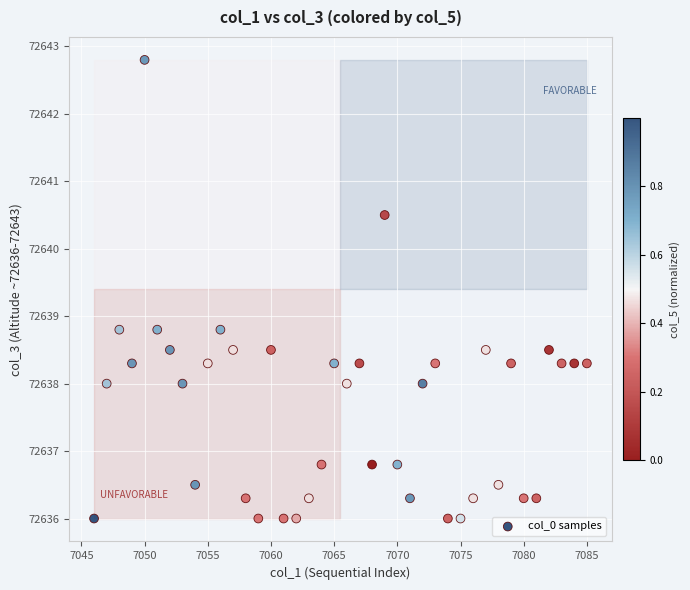

What is the range of Y values (max minus min)?

6.8